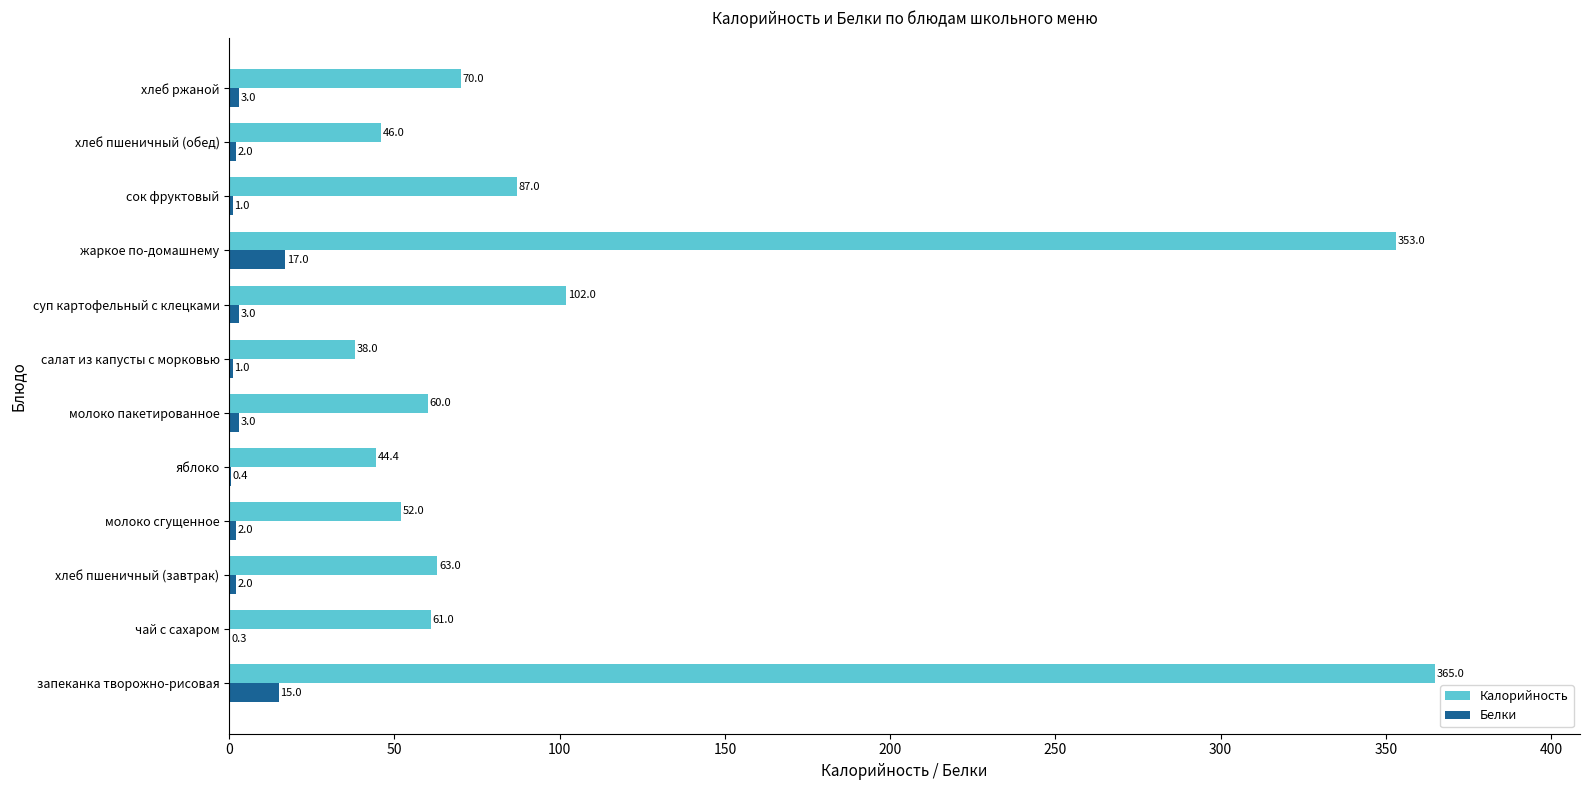

What is the approximate value of Калорийность at сок фруктовый?

87.0